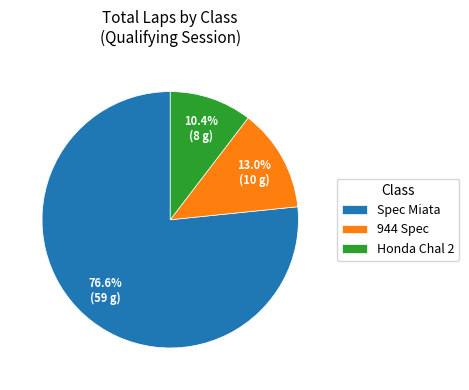

What portion of the pie excludes Honda Chal 2?

89.6%